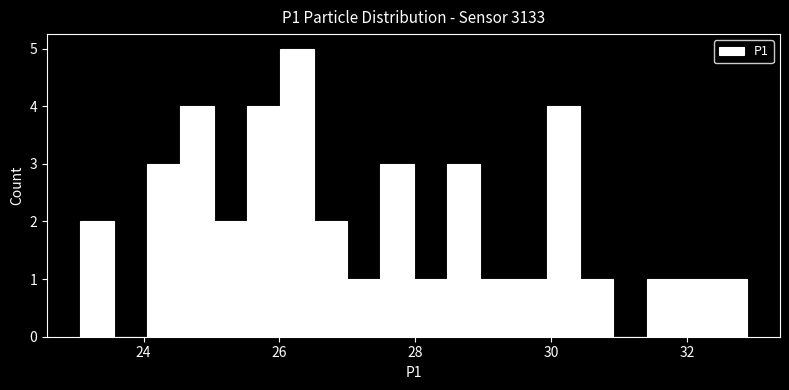

Read against the x-axis, roughly where is the centre of the tallest bar?

26.2